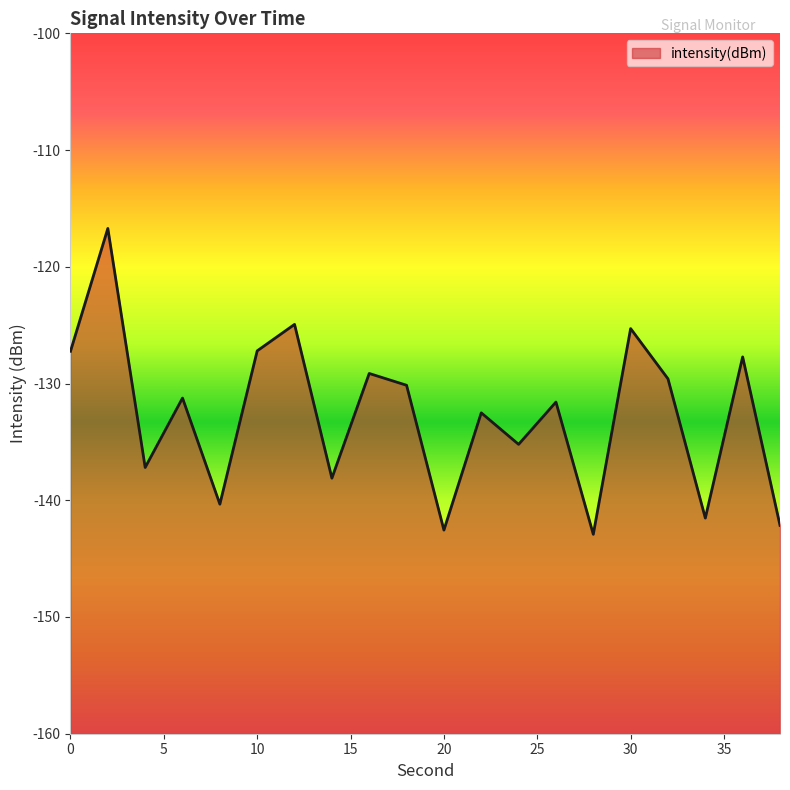

Does the chart display data point markers on the line(s)?

No